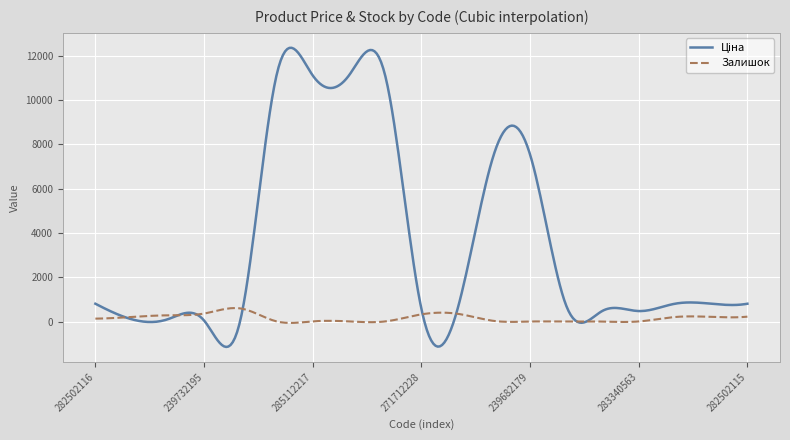

Is this an area chart (filled region under the line)?

No